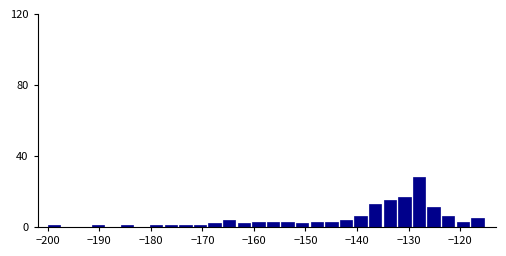

Around what value on the x-axis is the tallest bar? Give the approximate position of its centre, as read against the axis.

-128